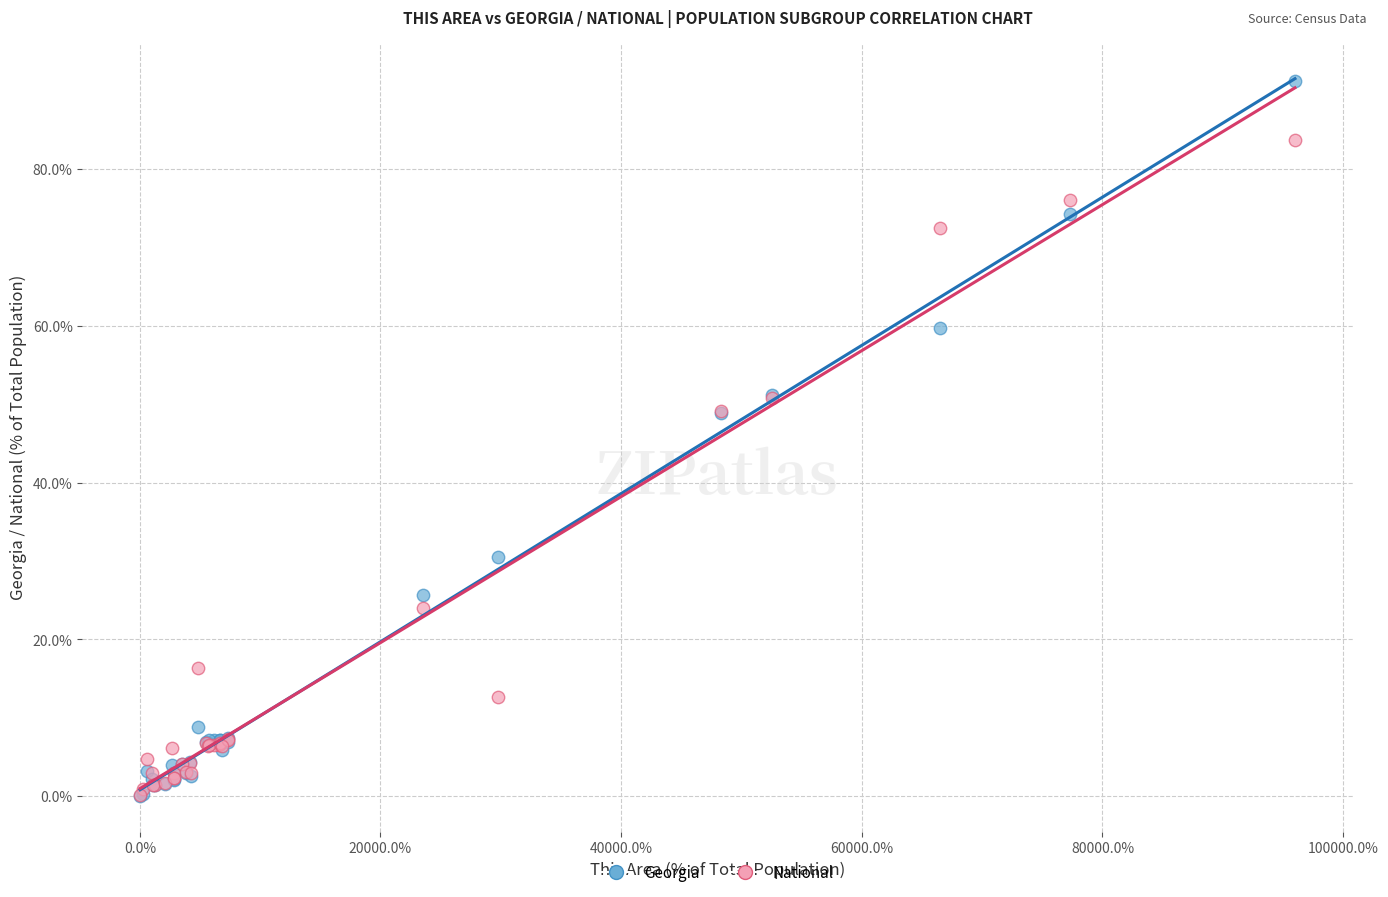

What are all the series names shown in the legend?

Georgia, National